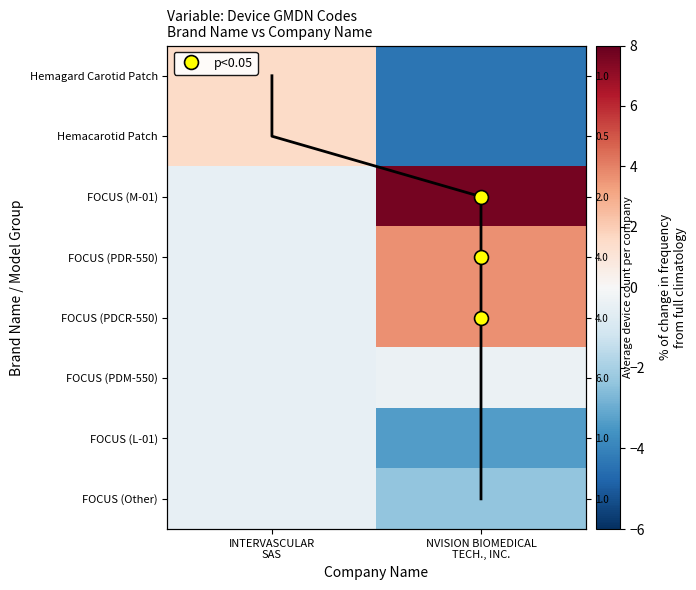

What is the difference between the FOCUS (L-01) values at NVISION BIOMEDICAL TECH., INC. and INTERVASCULAR SAS?

2.9